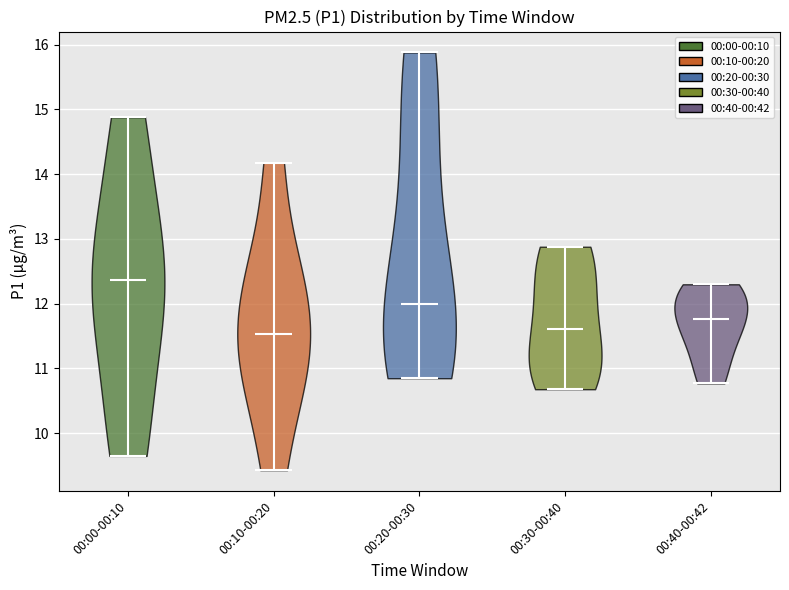

Where does the median line of the violin for 00:20-00:30 sit on the y-axis? The values are not printed on the chart, so give them approximately, as read against the axis.

12.0